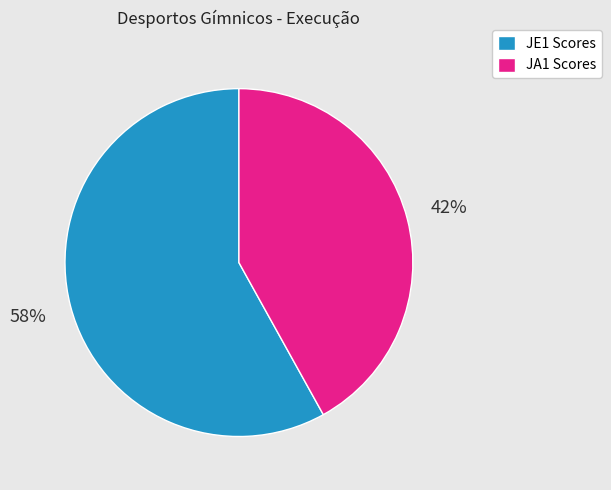

Which slice is the largest?

JE1 Scores